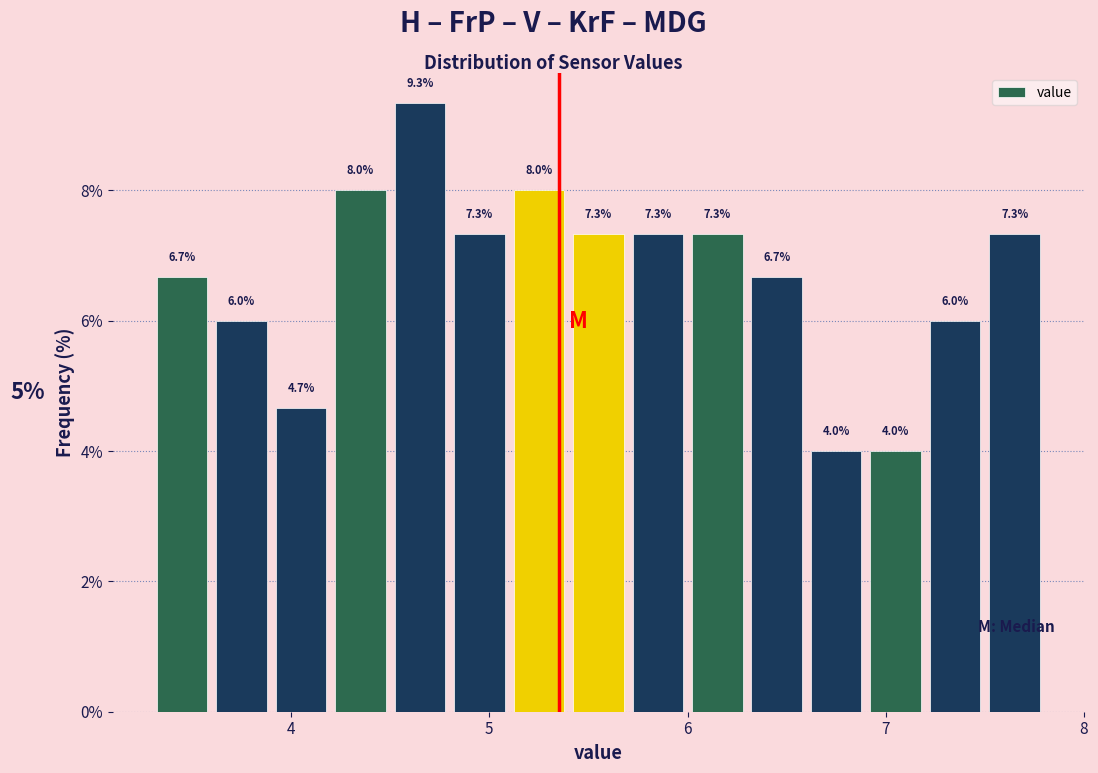

Read against the x-axis, roughly where is the centre of the tallest bar?

4.7